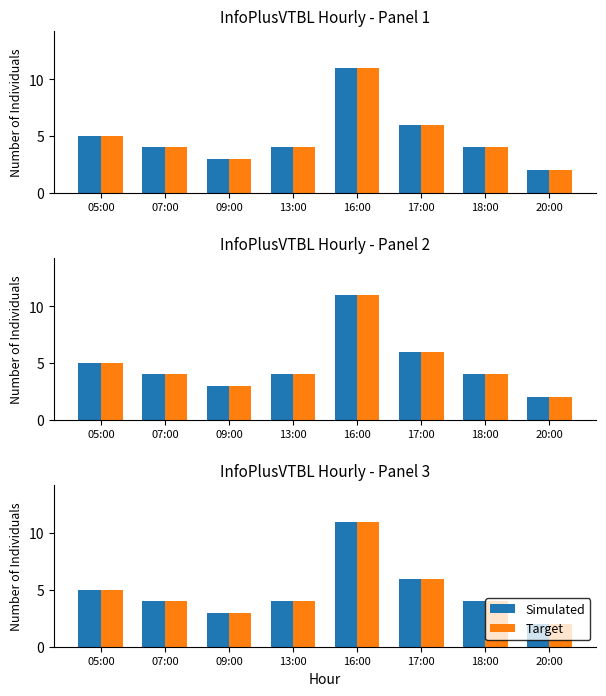

Between 18:00 and 20:00, which series saw the biggest shift?

Simulated